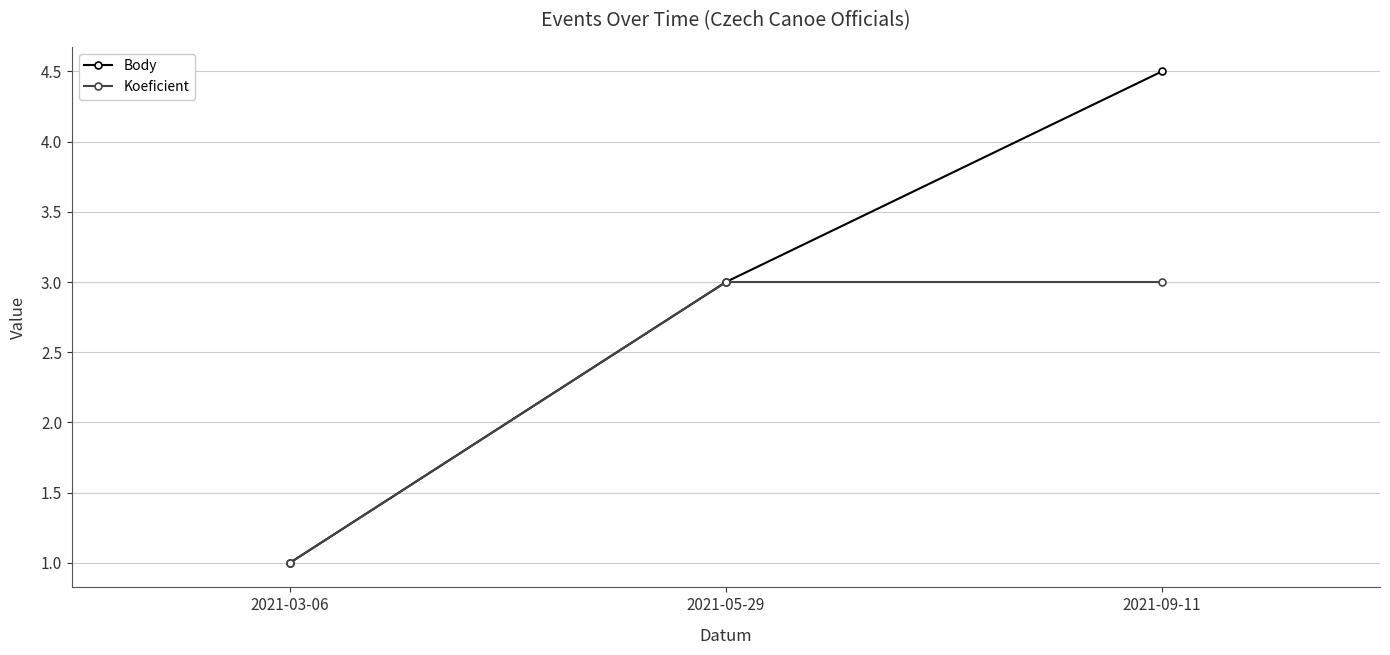

Rank the series at 2021-09-11 from highest to lowest value.

Body, Koeficient